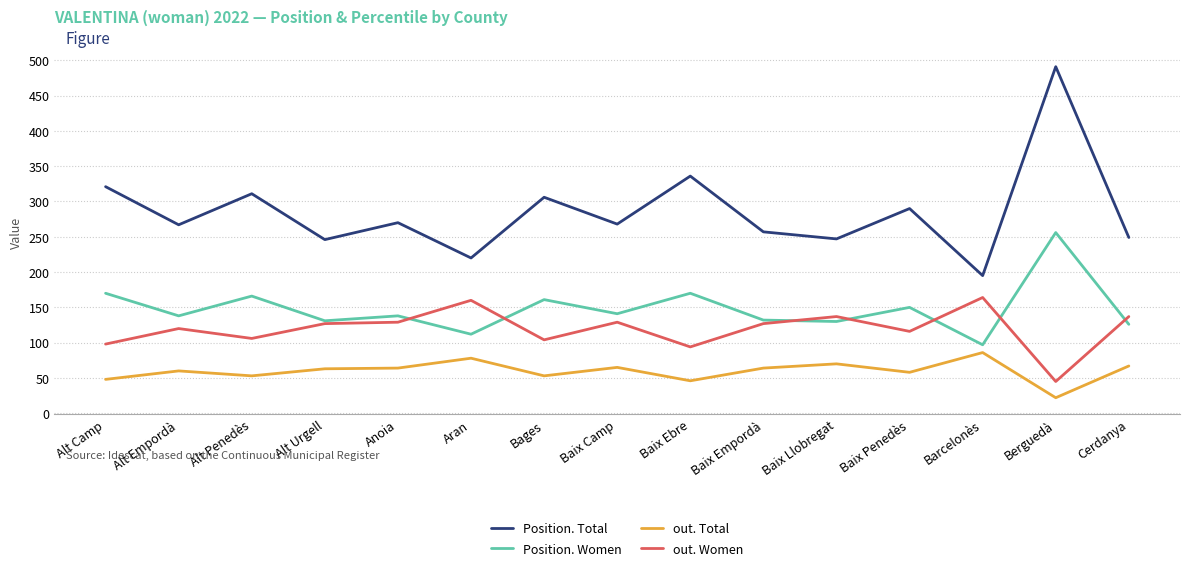

How many distinct data groups are displayed?

4